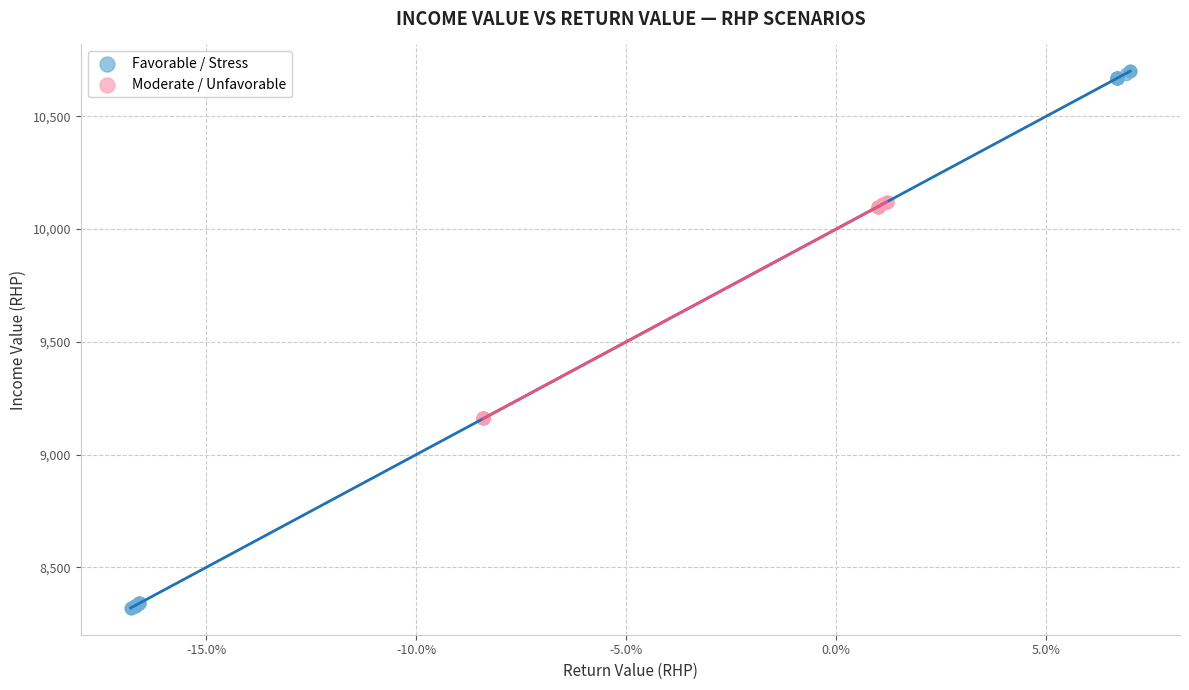

Which series reaches the minimum Y coordinate?

Favorable / Stress